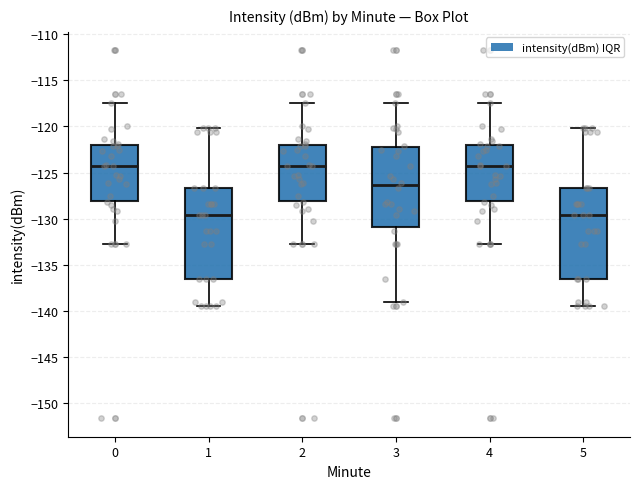

Reading left to right, read every box against the y-axis: the position of its median line, the range the box covers, and the ends of its whiskers. The values are not printed on the chart, so give them approximately, as read against the axis.

0: median -124.5, box -128.0 to -122.0, whiskers -132.5 to -117.5
1: median -129.5, box -136.5 to -126.5, whiskers -139.5 to -120.0
2: median -124.5, box -128.0 to -122.0, whiskers -132.5 to -117.5
3: median -126.5, box -131.0 to -122.0, whiskers -139.0 to -117.5
4: median -124.5, box -128.0 to -122.0, whiskers -132.5 to -117.5
5: median -129.5, box -136.5 to -126.5, whiskers -139.5 to -120.0